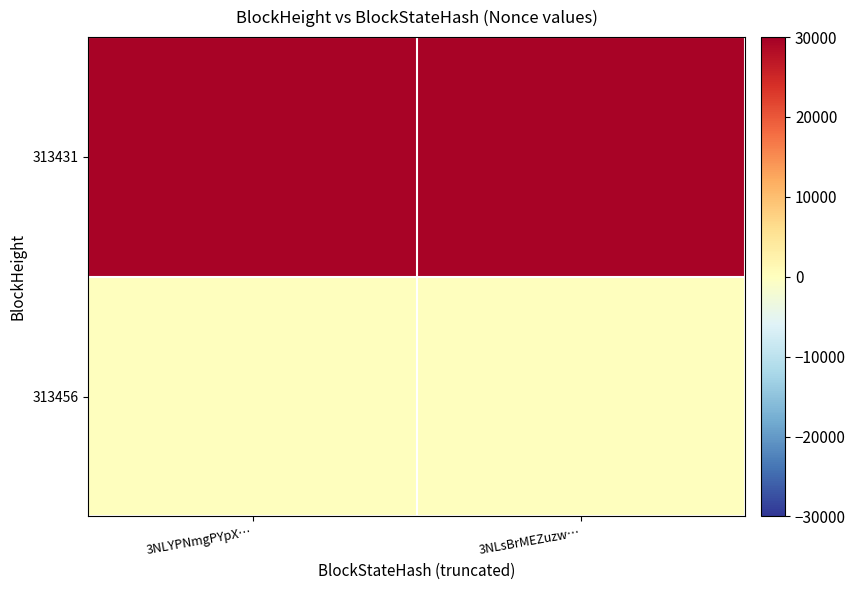

Reading left to right, what are all the values shown in this chart?

313456: 3NLYPNmgPYpX…=0	3NLsBrMEZuzw…=0
313431: 3NLYPNmgPYpX…=29394	3NLsBrMEZuzw…=29394